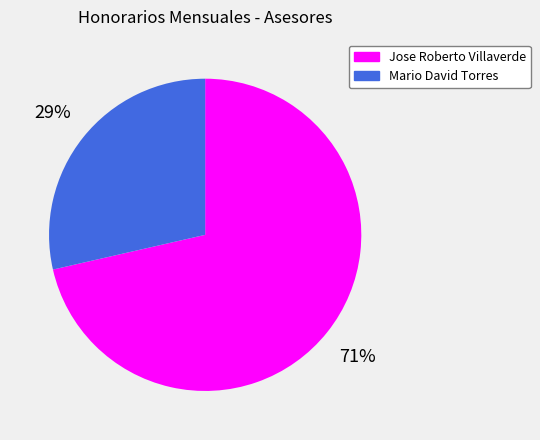

How many slices are in this pie chart?

2